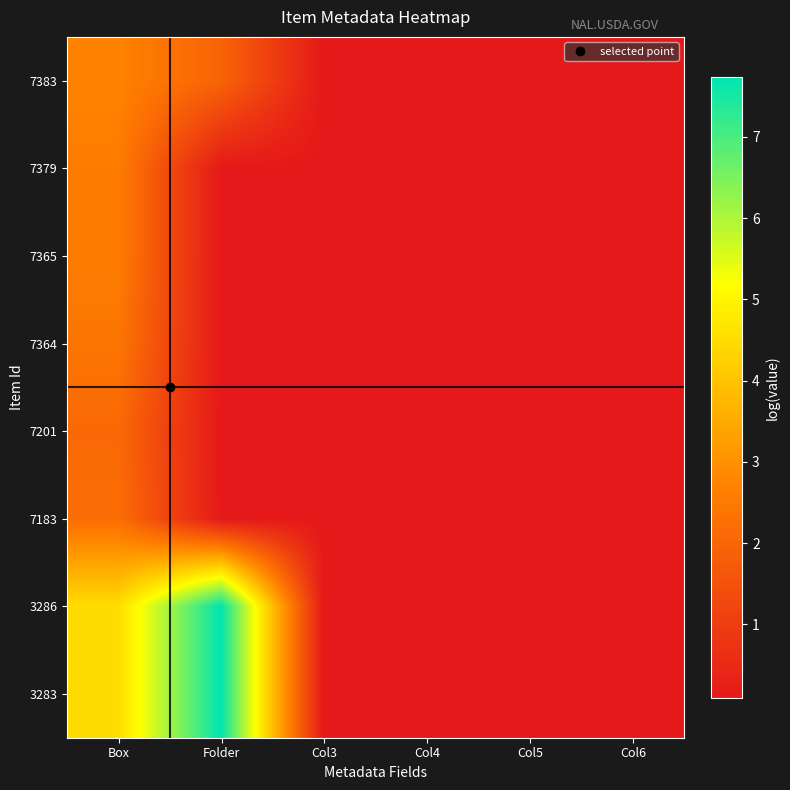

Reading left to right, transcribe all the data shown in this chart.

7383: Box=2.7	Folder=2.0	Col3=0.1	Col4=0.1	Col5=0.1	Col6=0.1
7379: Box=2.6	Folder=0.1	Col3=0.1	Col4=0.1	Col5=0.1	Col6=0.1
7365: Box=2.6	Folder=0.1	Col3=0.1	Col4=0.1	Col5=0.1	Col6=0.1
7364: Box=2.4	Folder=0.1	Col3=0.1	Col4=0.1	Col5=0.1	Col6=0.1
7201: Box=2.1	Folder=0.1	Col3=0.1	Col4=0.1	Col5=0.1	Col6=0.1
7183: Box=2.2	Folder=0.1	Col3=0.1	Col4=0.1	Col5=0.1	Col6=0.1
3286: Box=4.5	Folder=7.7	Col3=0.1	Col4=0.1	Col5=0.1	Col6=0.1
3283: Box=4.5	Folder=7.7	Col3=0.1	Col4=0.1	Col5=0.1	Col6=0.1